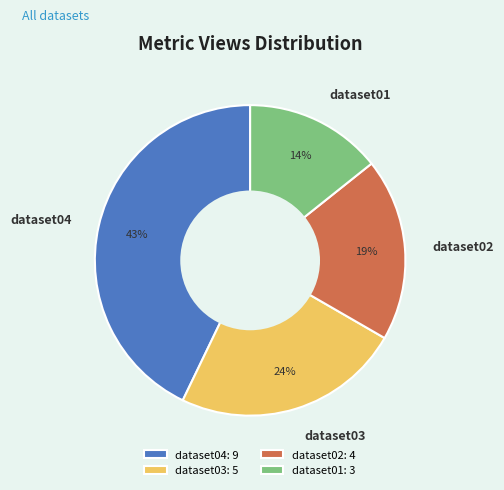

Does dataset03 account for over 50% of the chart?

No